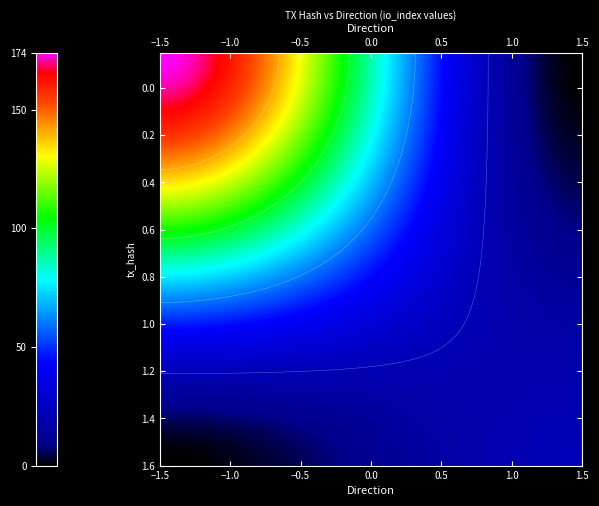

What is the total value across all series at 1?

196